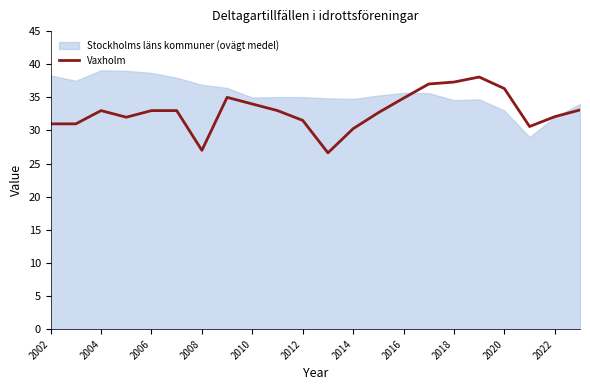

How many interior local valleys (lower than both neighbors) does the data have?

4